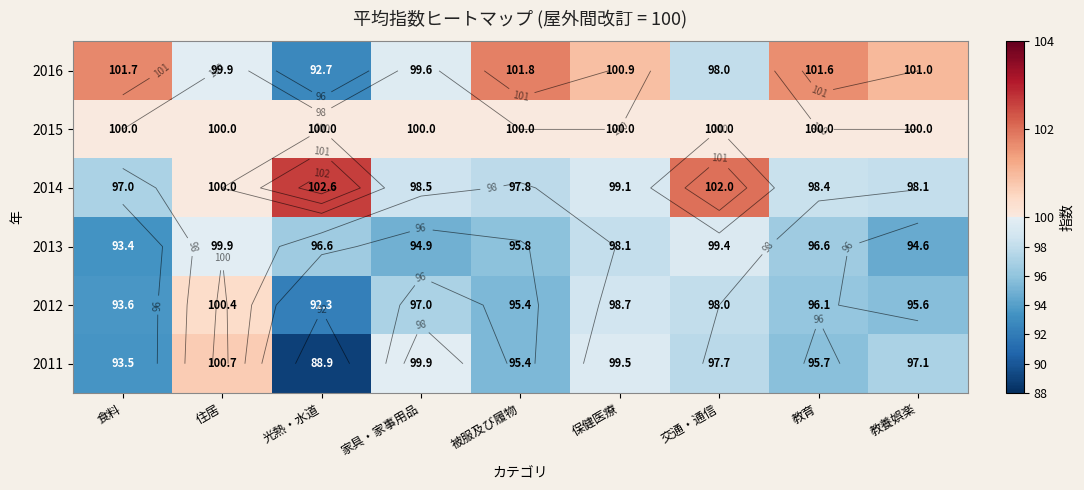

What is the difference between the second highest and minimum values in the 2011 series?

11.0